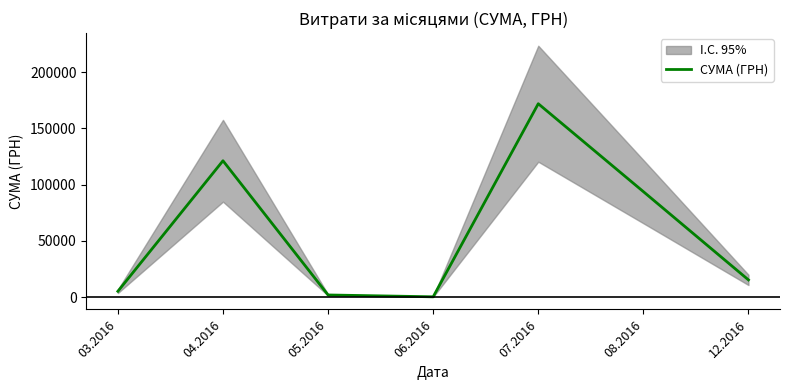

How many points are lower than both their immediate neighbors (excluding endpoints)?

1